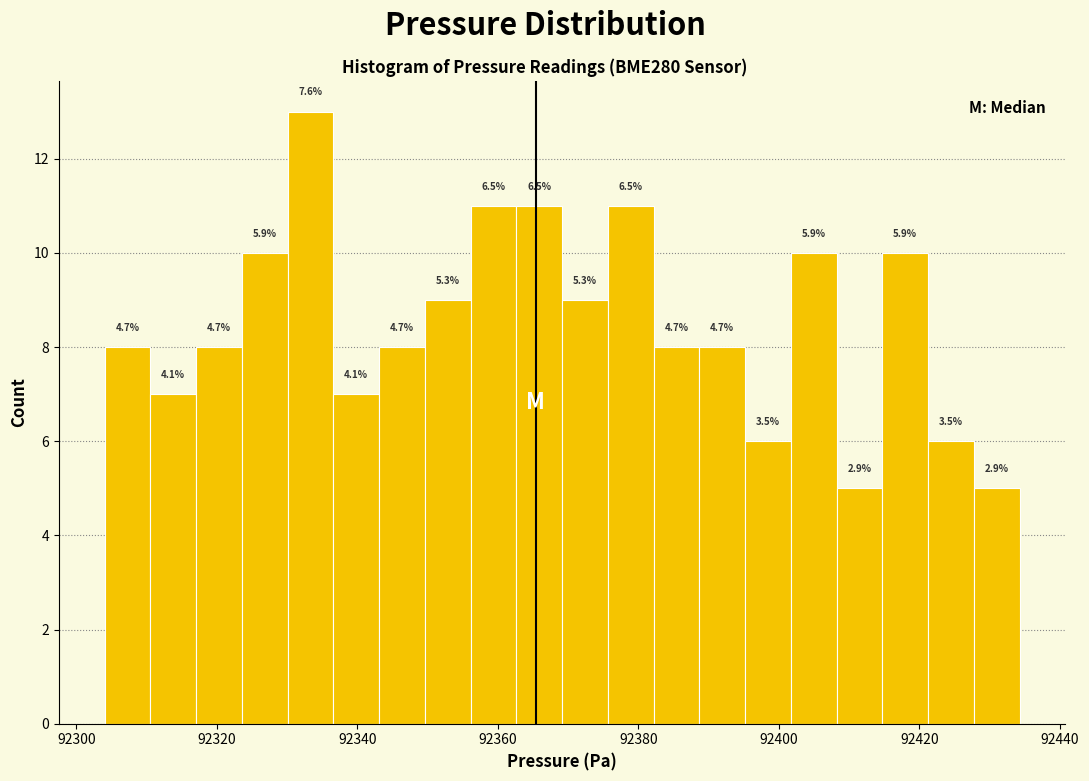

Read against the x-axis, roughly where is the centre of the tallest bar?

92334